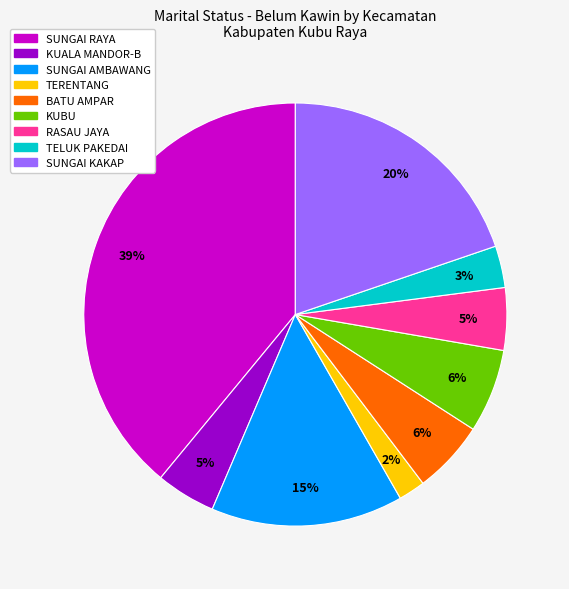

What is the largest slice in the pie chart?

SUNGAI RAYA